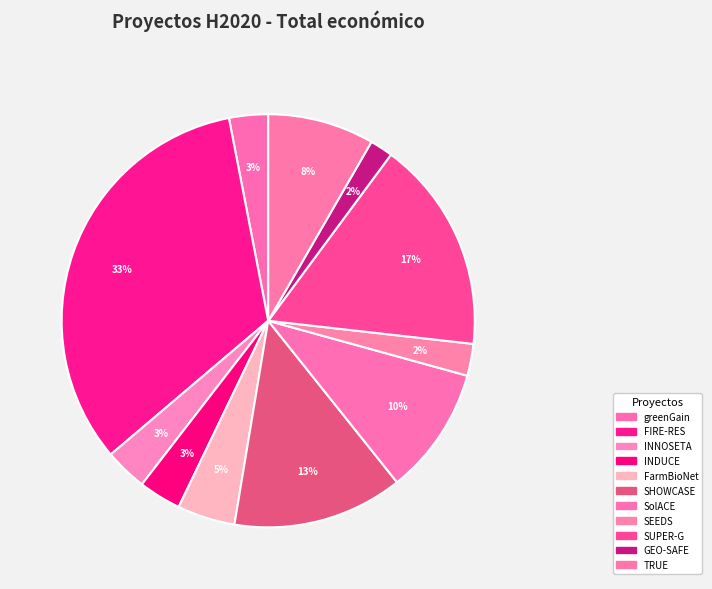

How many slices are in this pie chart?

11